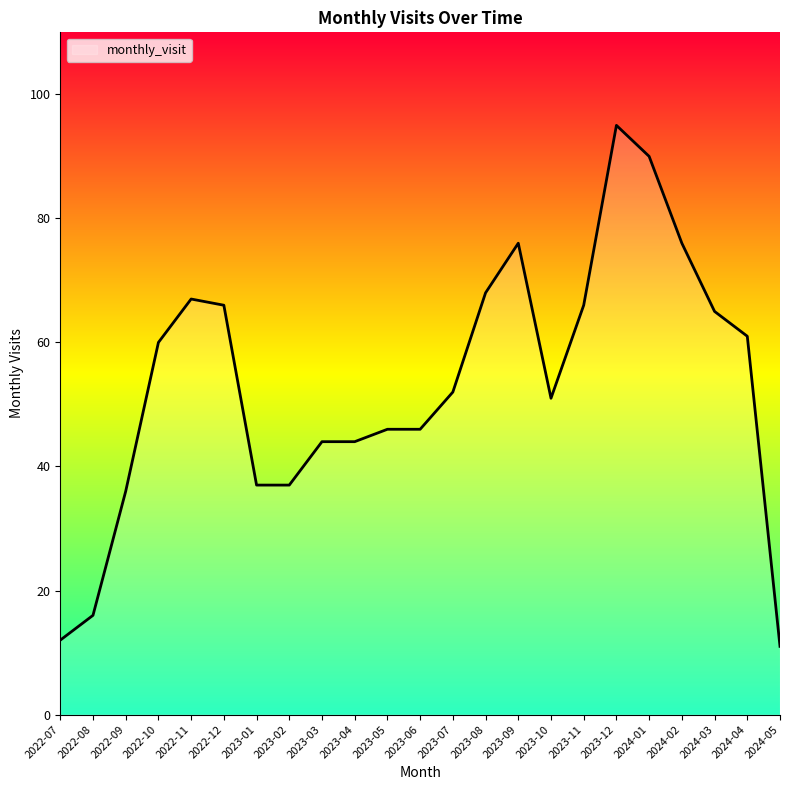

Between 2022-12 and 2023-01, which is larger?

2022-12